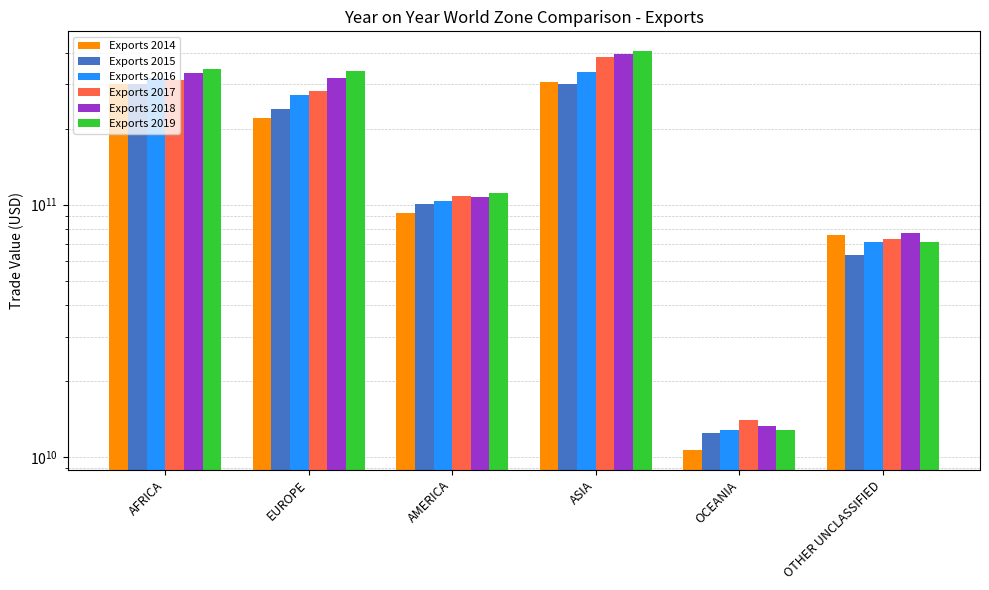

Count the number of categories in the chart.

6